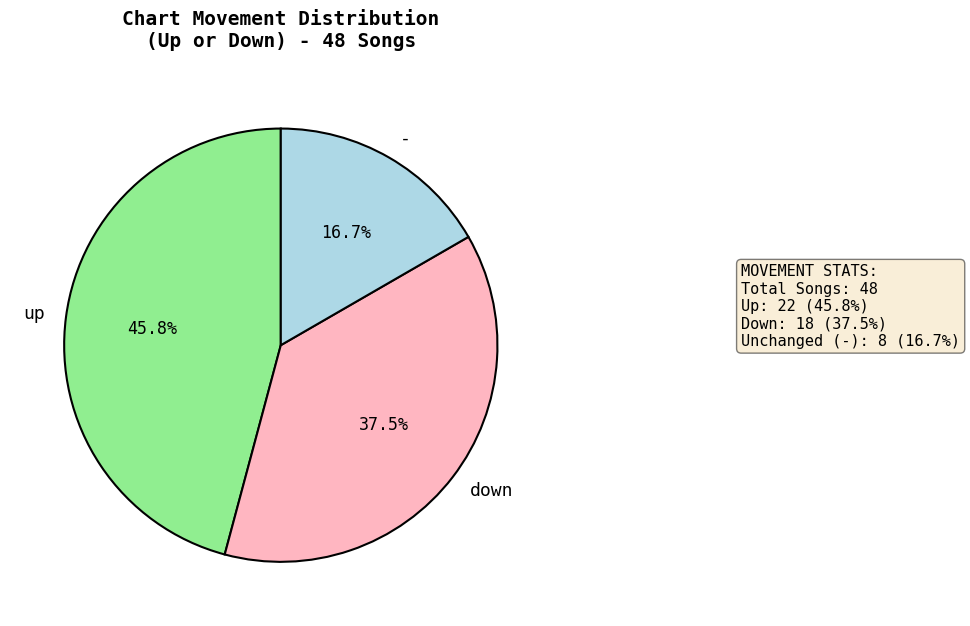

Does any single category account for the majority?

No